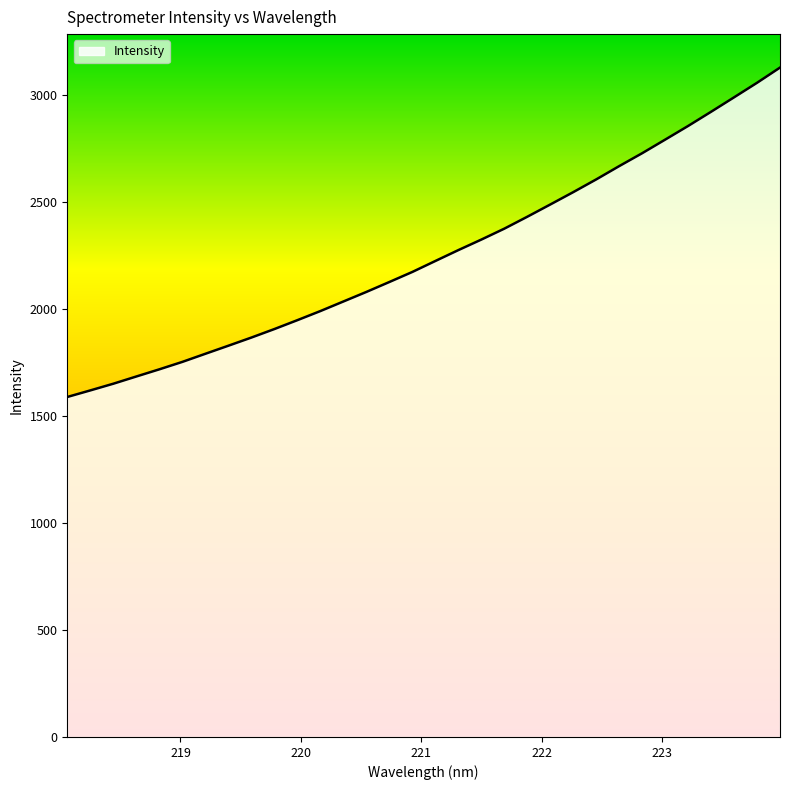

What is the difference between the maximum and minimum values?

1539.9